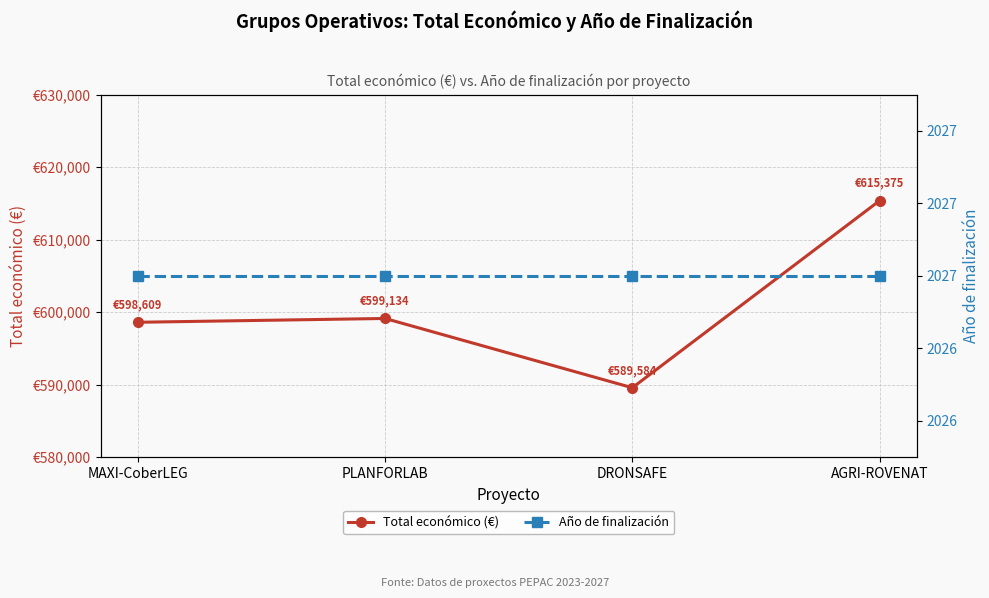

Rank the categories by Total económico (€) value from highest to lowest.

AGRI-ROVENAT, PLANFORLAB, MAXI-CoberLEG, DRONSAFE